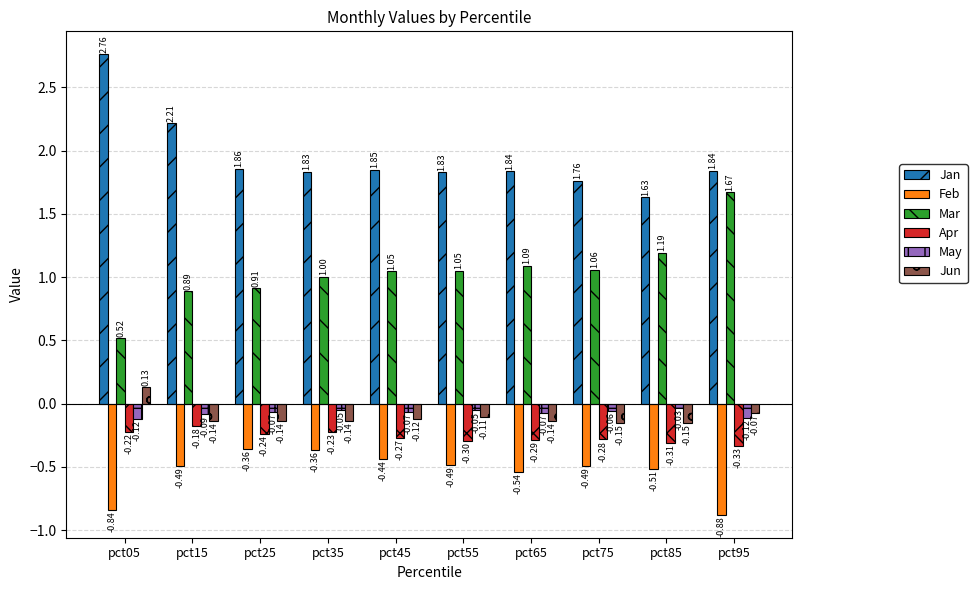

Rank the series by their maximum value, from lowest to highest.

Feb, Apr, May, Jun, Mar, Jan